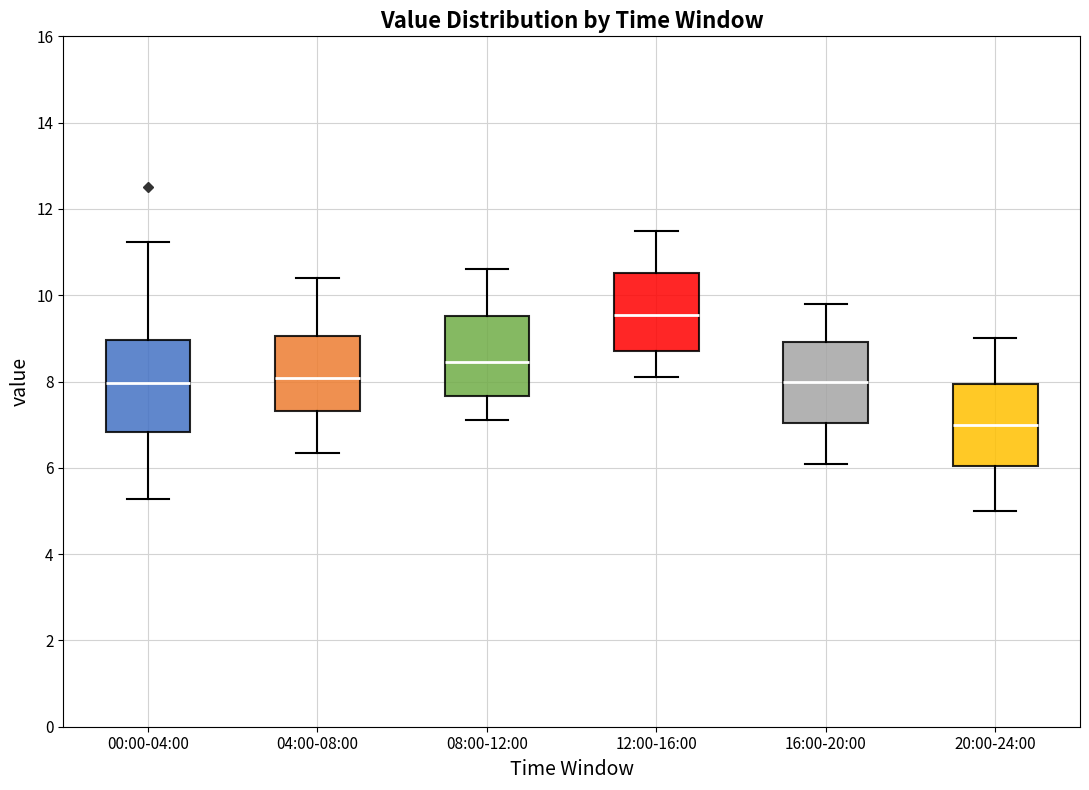

Reading left to right, transcribe this box plot: for each box, give where its median line is, the range the box spans, and where its two whiskers end, as read against the y-axis. The values are not printed on the chart, so give them approximately, as read against the axis.

00:00-04:00: median 8.0, box 6.8 to 9.0, whiskers 5.2 to 11.2
04:00-08:00: median 8.0, box 7.4 to 9.0, whiskers 6.4 to 10.4
08:00-12:00: median 8.4, box 7.6 to 9.6, whiskers 7.2 to 10.6
12:00-16:00: median 9.6, box 8.8 to 10.6, whiskers 8.2 to 11.6
16:00-20:00: median 8.0, box 7.0 to 9.0, whiskers 6.2 to 9.8
20:00-24:00: median 7.0, box 6.0 to 8.0, whiskers 5.0 to 9.0